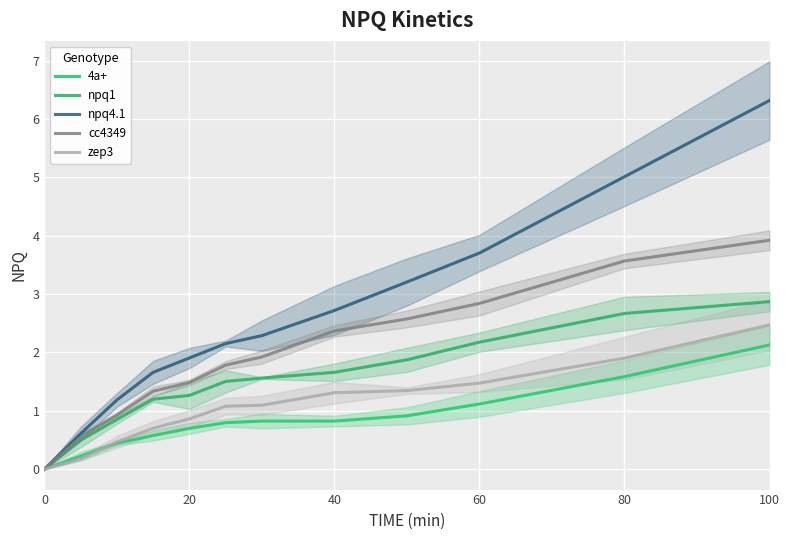

What is the sum of all 4a+ values?

10.1